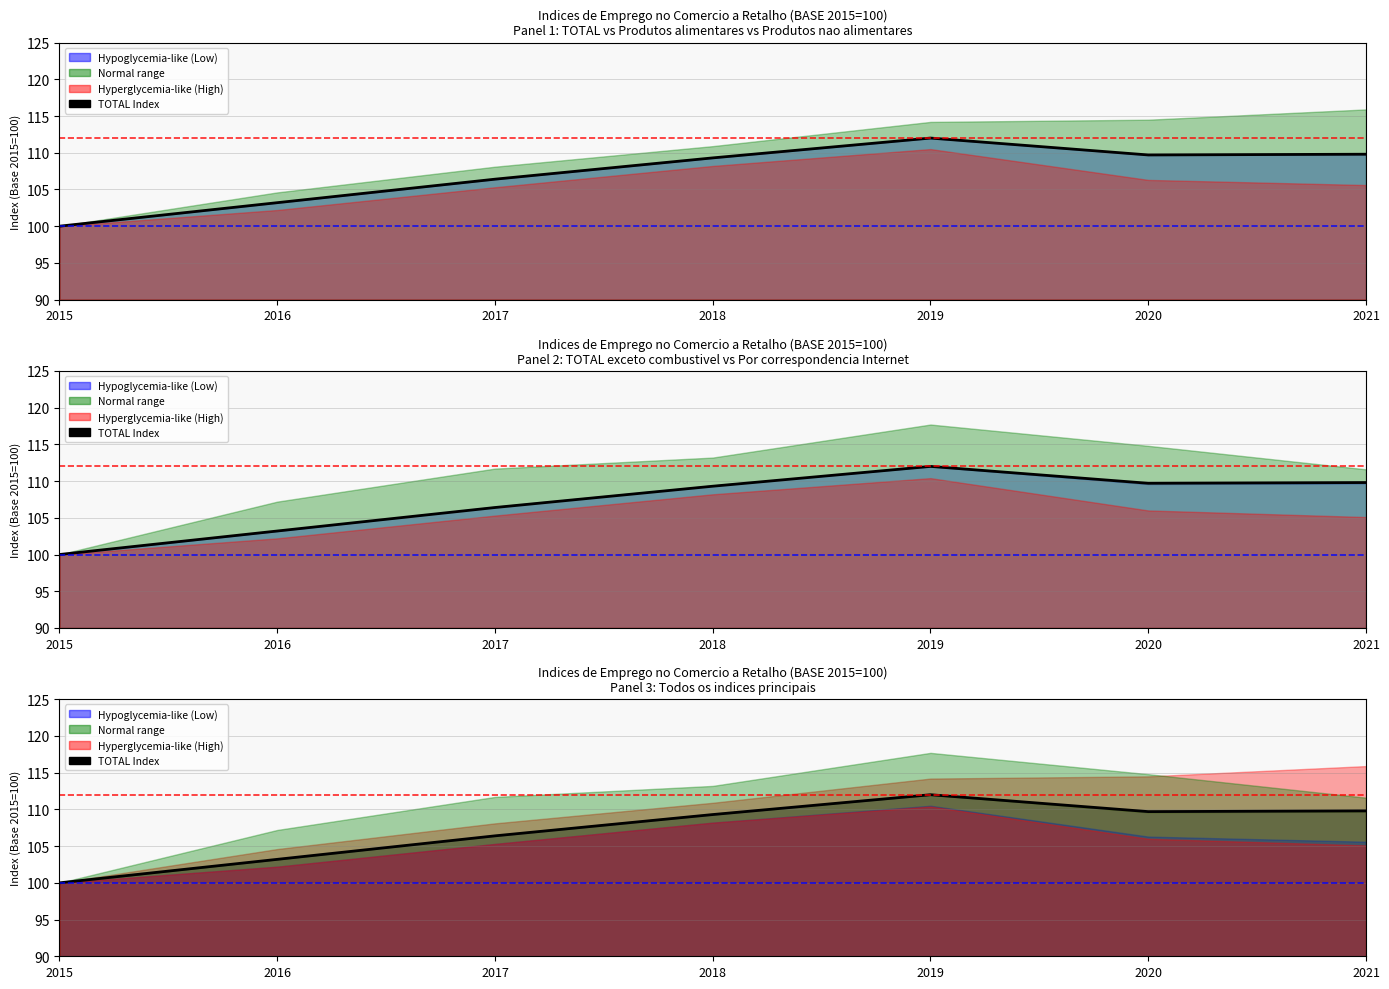

True or false: the data shows 21.7 at 2017.

False